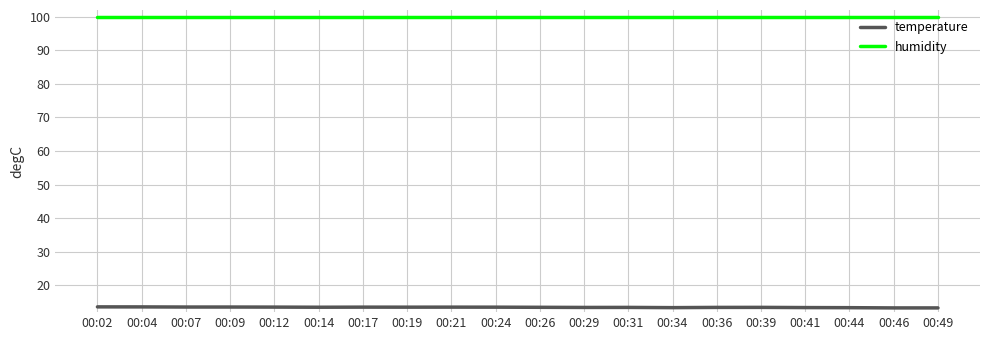

What is the total value across all series at 00:12?

113.5